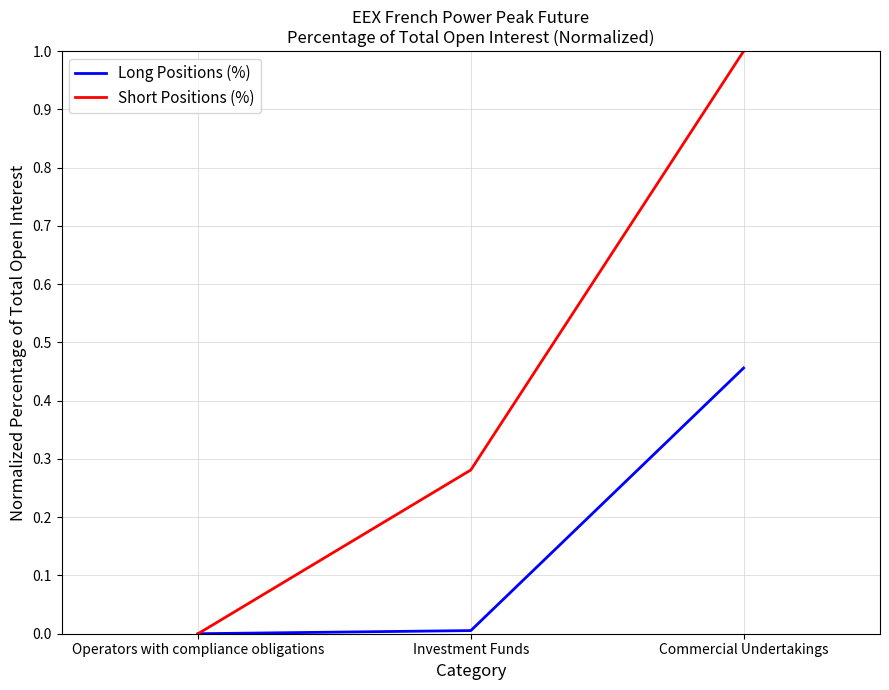

Is it true that Long Positions (%) equals 0.0 at Operators with compliance obligations?

True